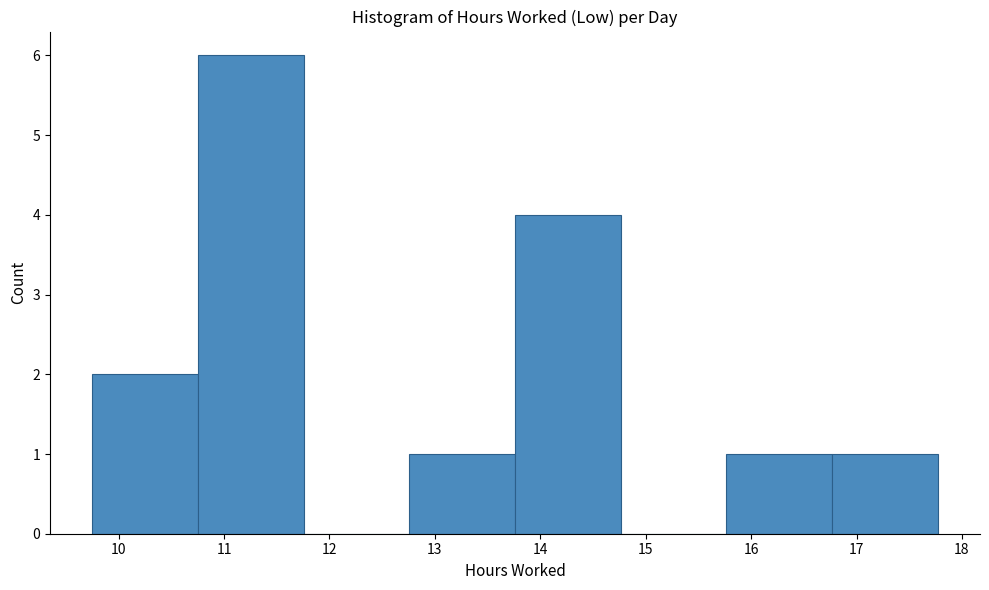

What is the height of the bar covering 9.8 to 10.8 on the x-axis? Neither the bar edges nor the heights are printed on the chart, so give them approximately, as read against the axes.

2